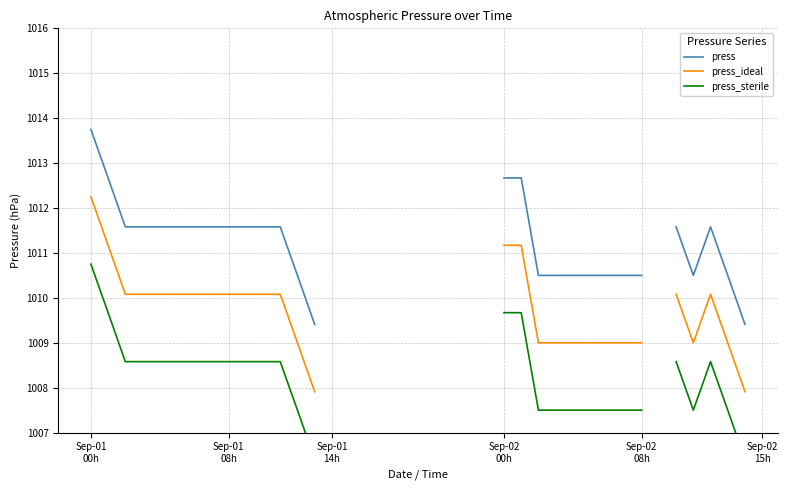

Rank the series at 23 from highest to lowest value.

press, press_ideal, press_sterile